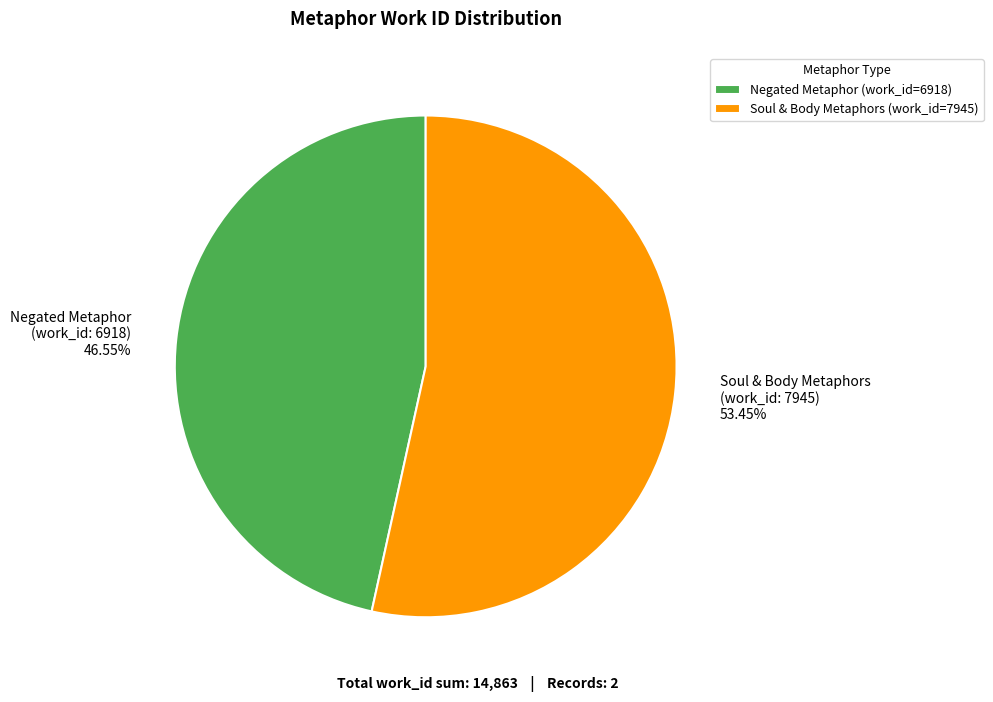

Approximately how many times larger is the value at Soul & Body Metaphors (work_id: 7945) 53.45% compared to Negated Metaphor (work_id: 6918) 46.55%?

1.1